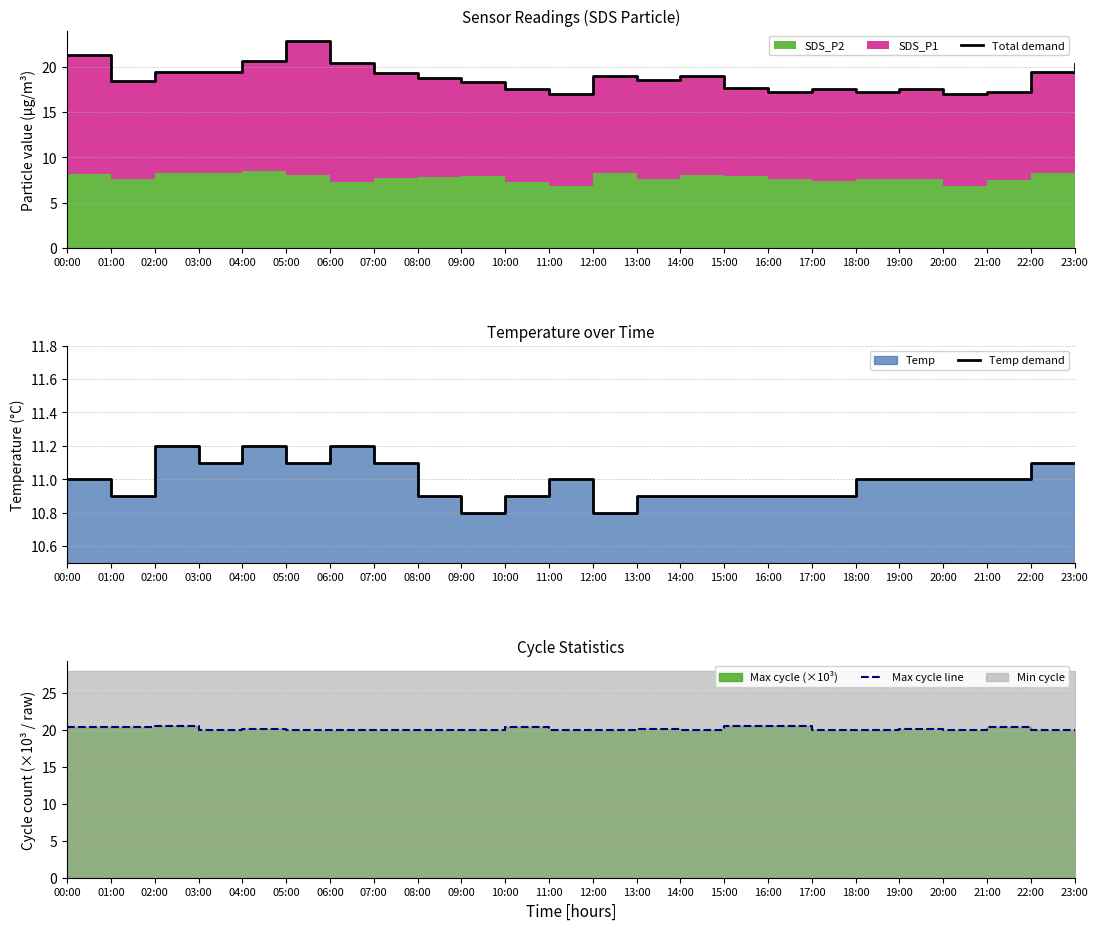

At which label is Max cycle line closest to 20?

08:00